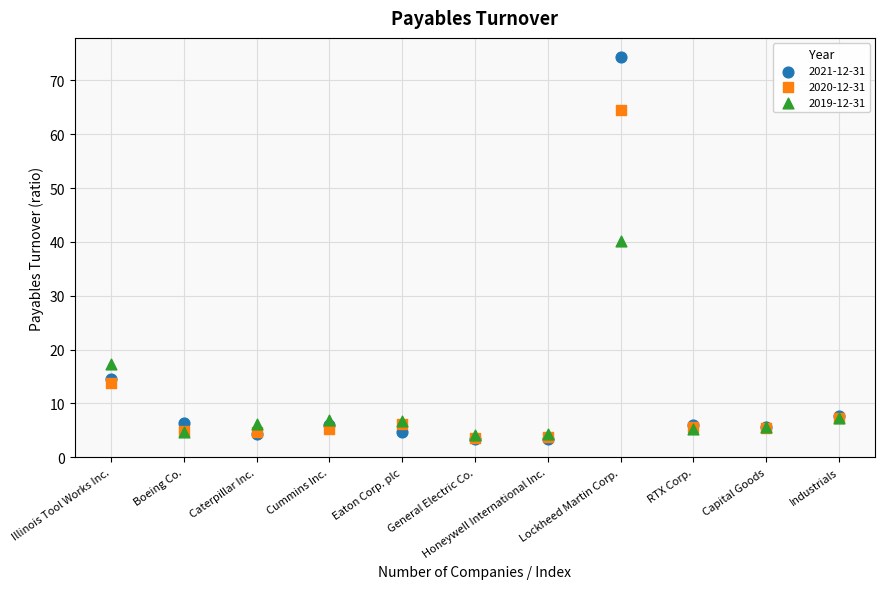

Which series contains the highest Y value?

2021-12-31